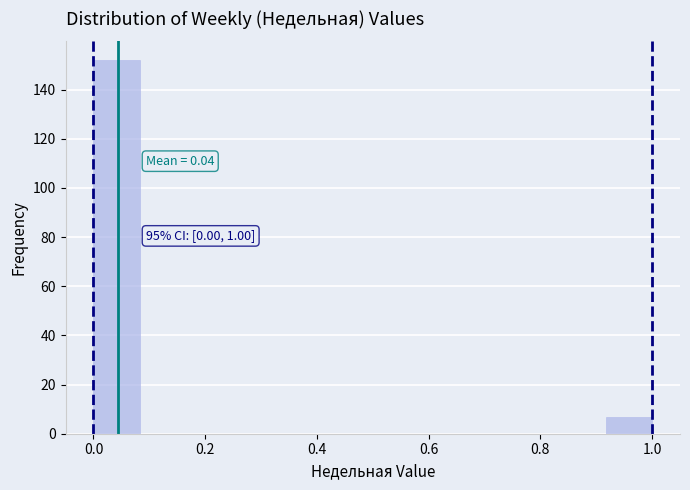

Over which range of the x-axis is the bar tallest?

0.00 to 0.08